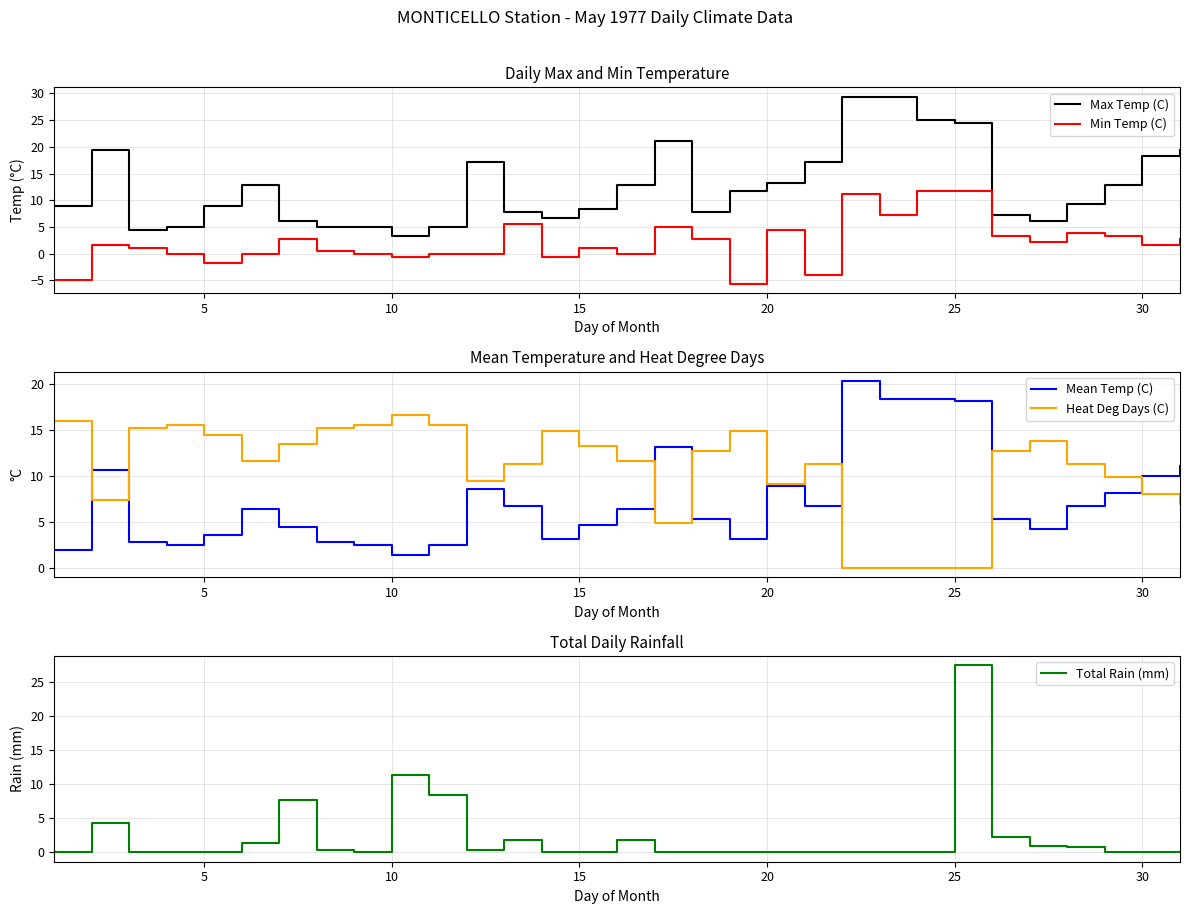

Which series ends up on top after the final intersection of Total Rain (mm) and Max Temp (C)?

Max Temp (C)